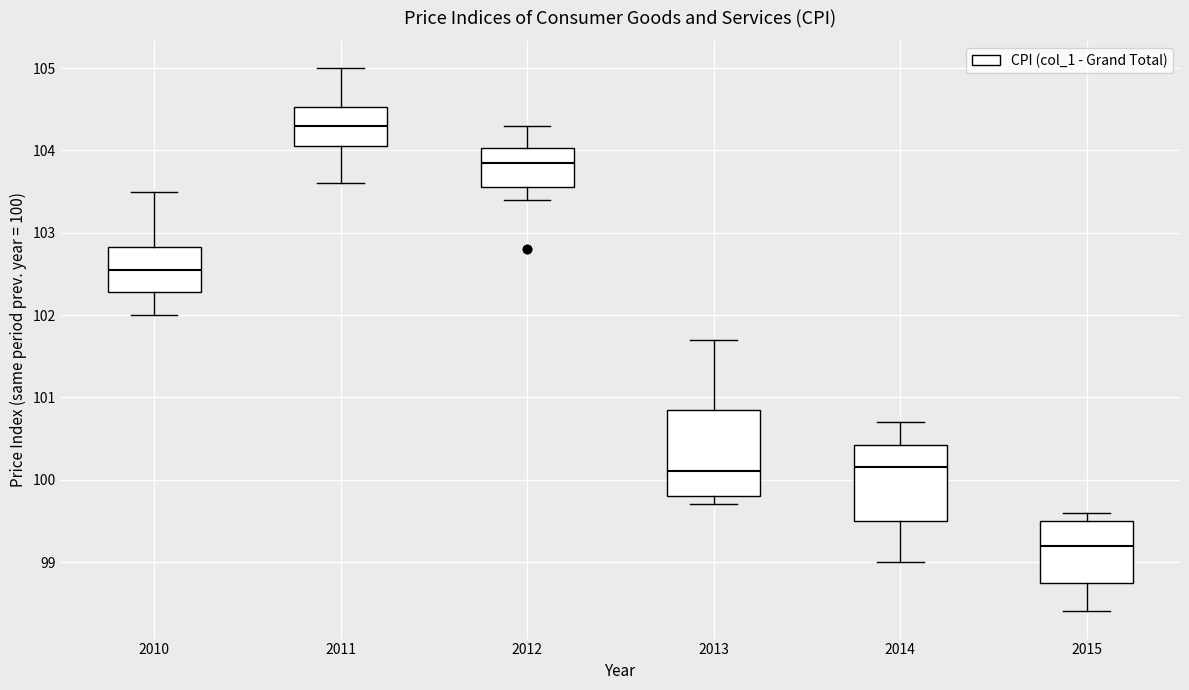

Which box has the highest median line?

2011